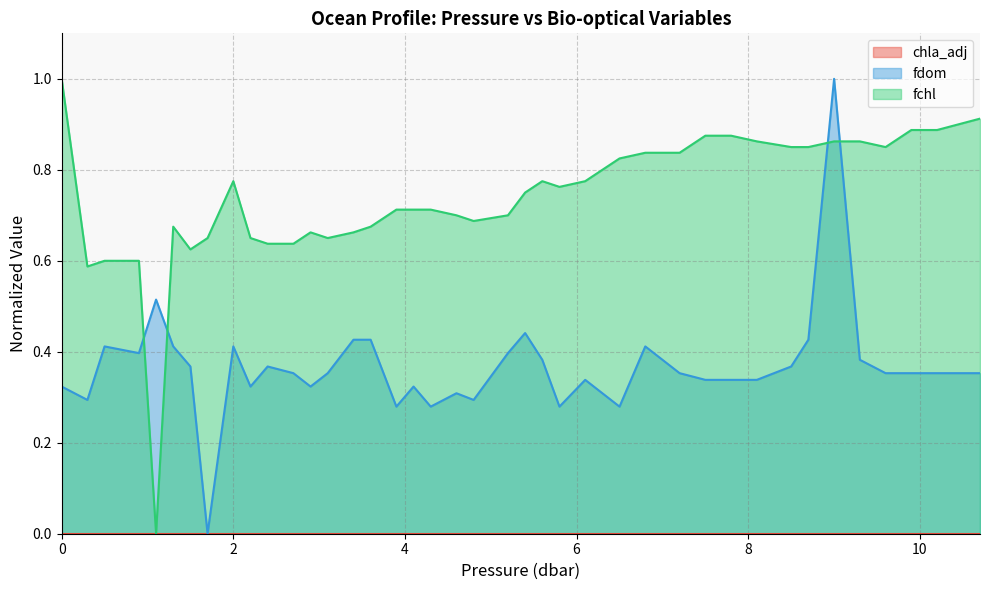

At how many categories does at least one series exceed 0?

40